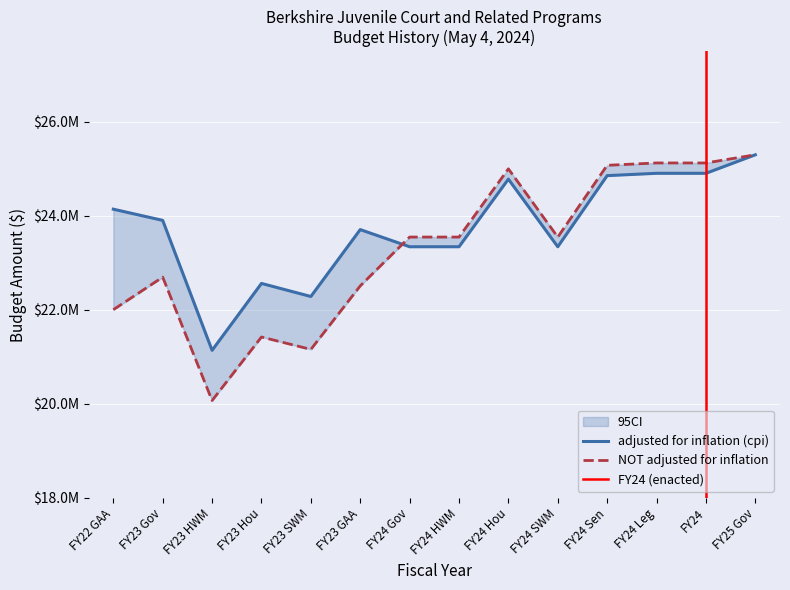

The value of adjusted for inflation (cpi) at FY24 Hou is 40860010. True or false?

False